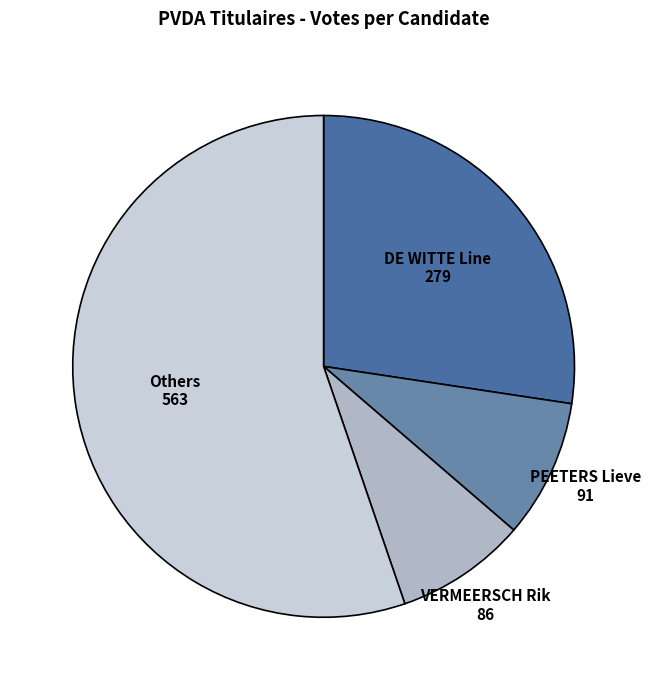

Combined, do Others and PEETERS Lieve account for over 50%?

Yes